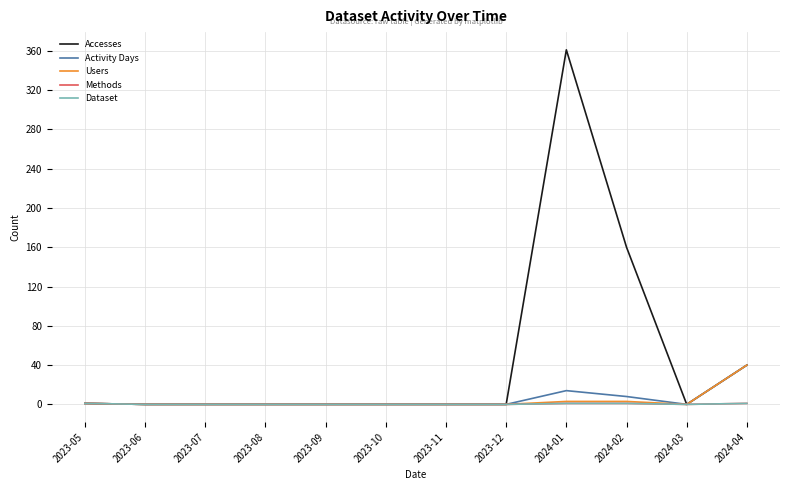

Is this an area chart (filled region under the line)?

No